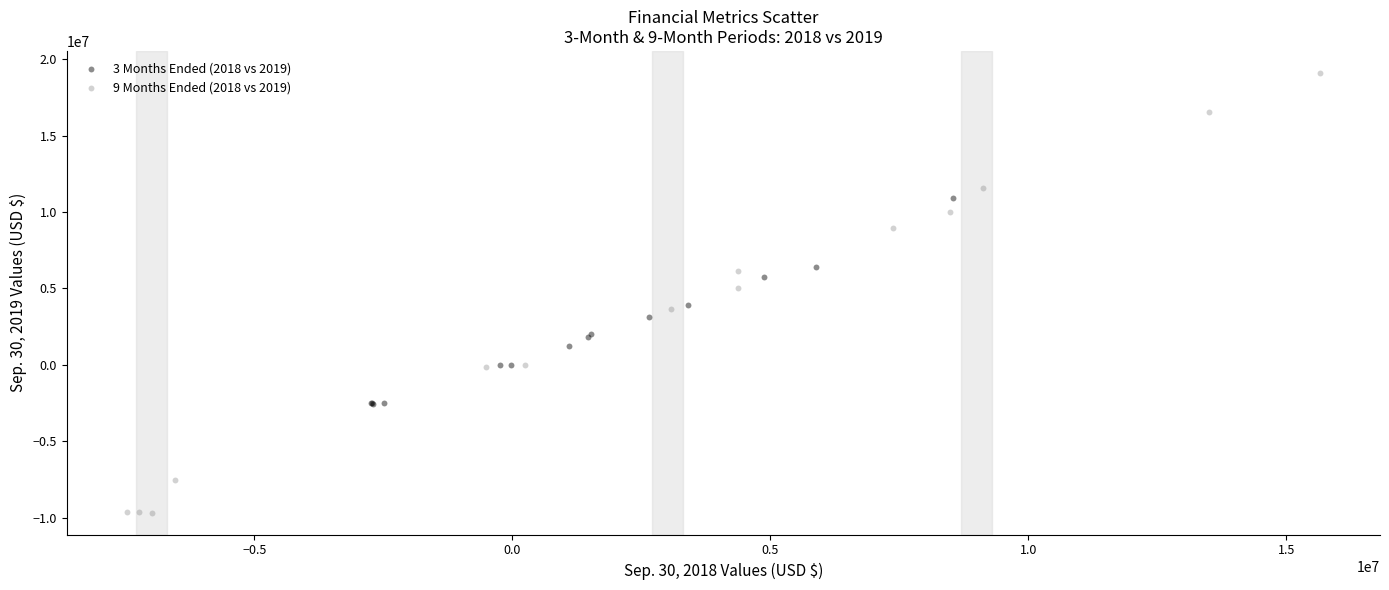

Which series contains the lowest Y value?

9 Months Ended (2018 vs 2019)